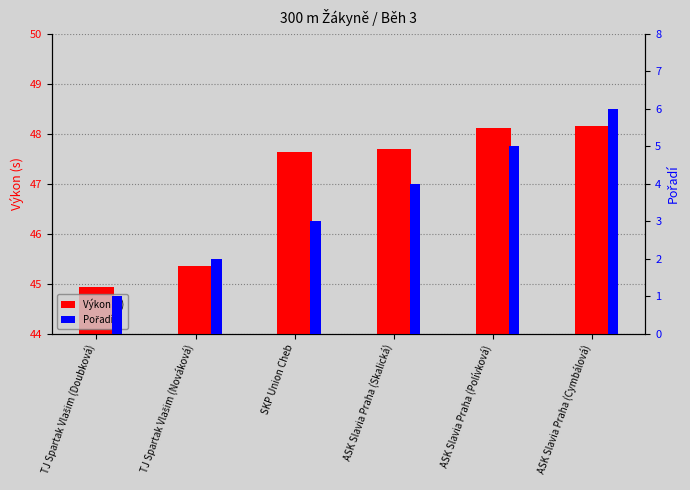

Which series has the largest range (max minus min)?

Pořadí